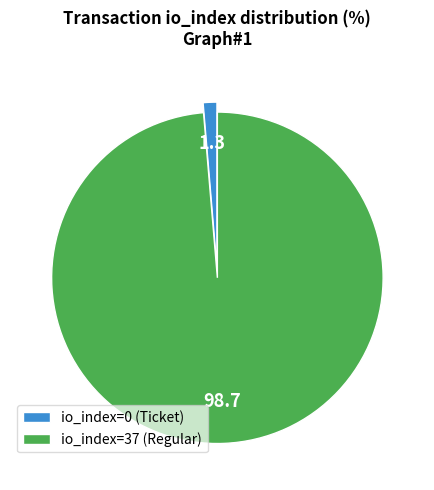

Which category accounts for the majority?

io_index=37 (Regular)